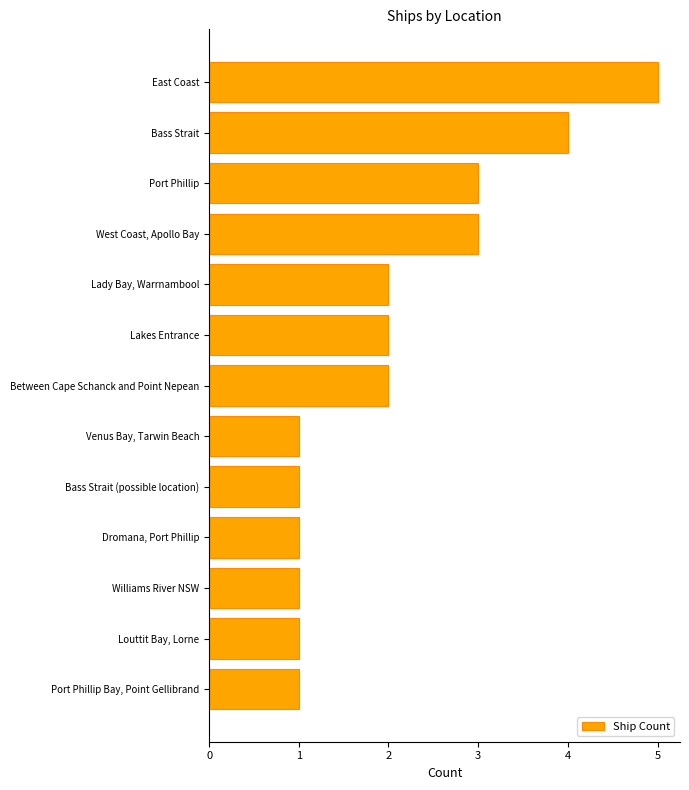

What is the minimum value shown in the chart?

1